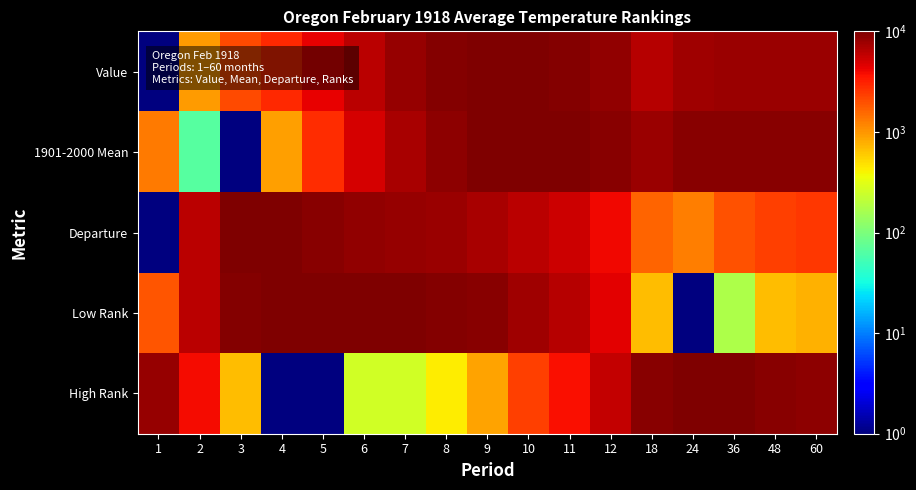

What is the difference between the highest and lowest values at 6?

9479.6